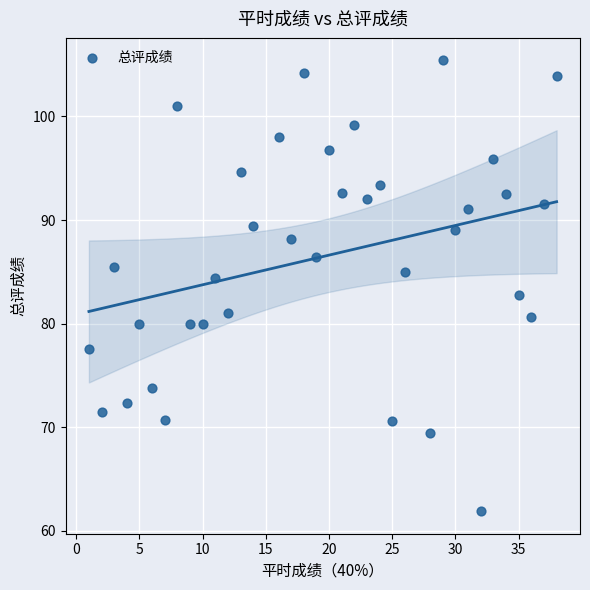

What is the range of X values (max minus min)?

37.0